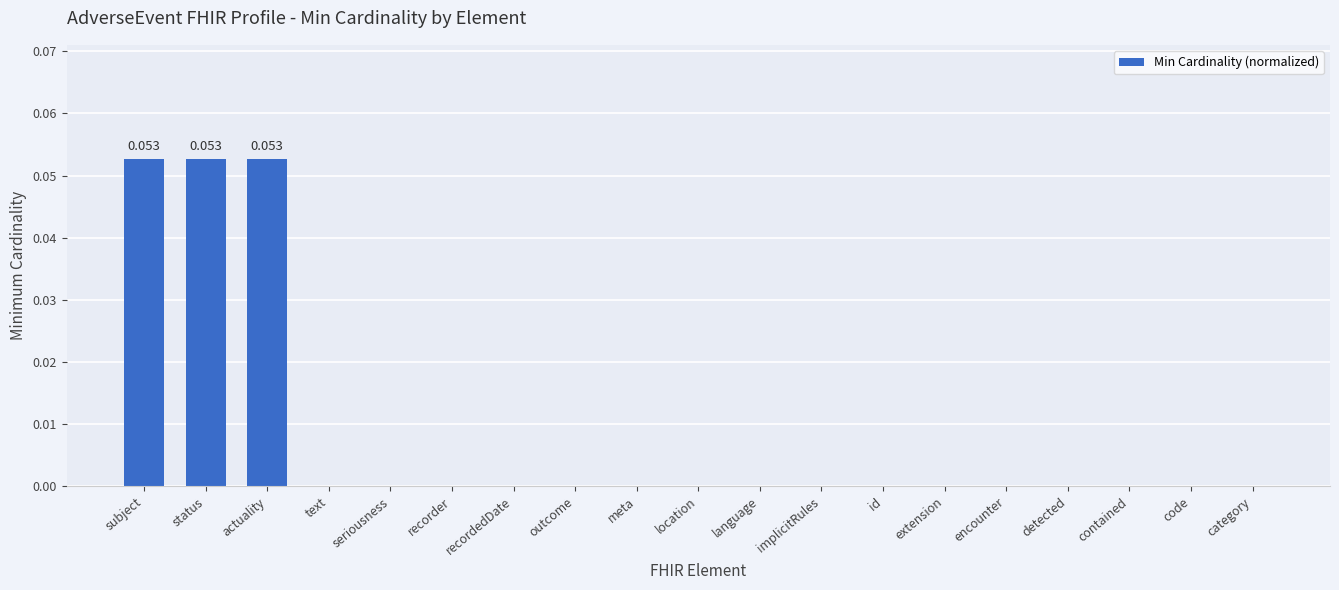

Is it true that the value at implicitRules is -0.0?

False